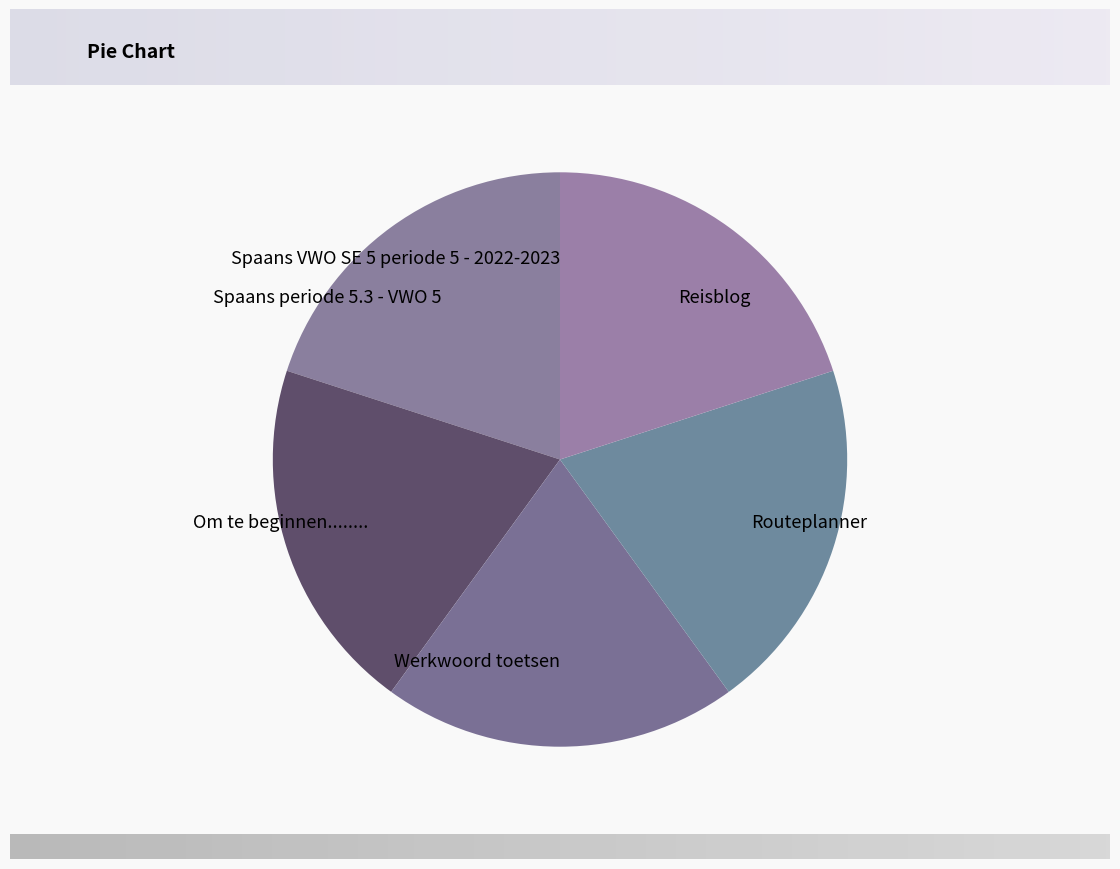

True or false: Reisblog accounts for 32% of the total.

False